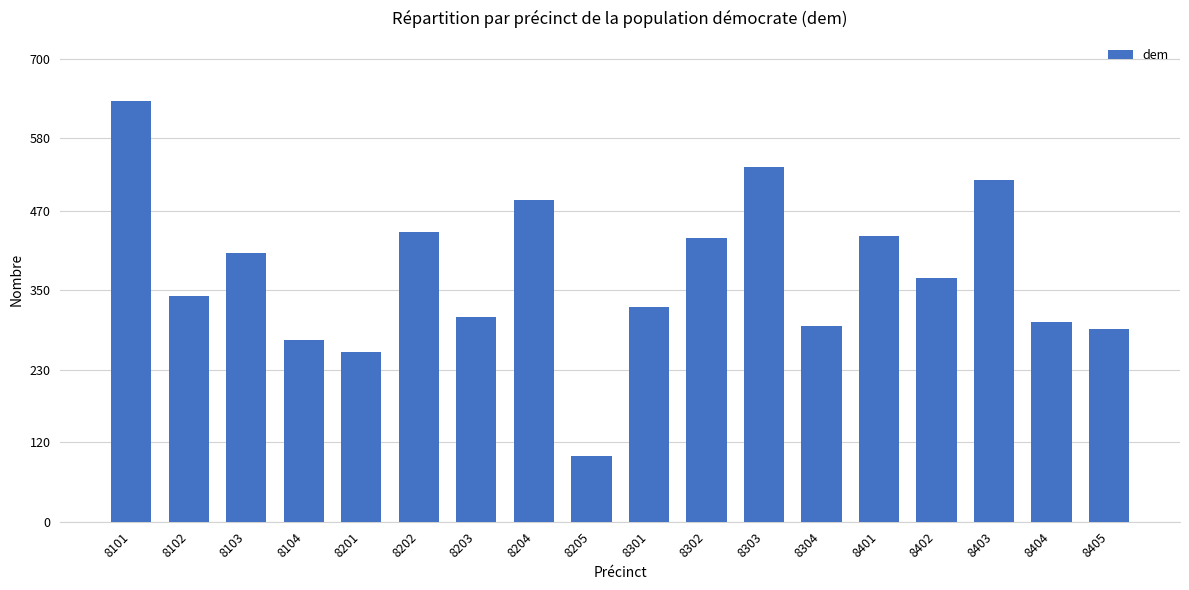

What is the change in value from 8401 to 8405?

-141